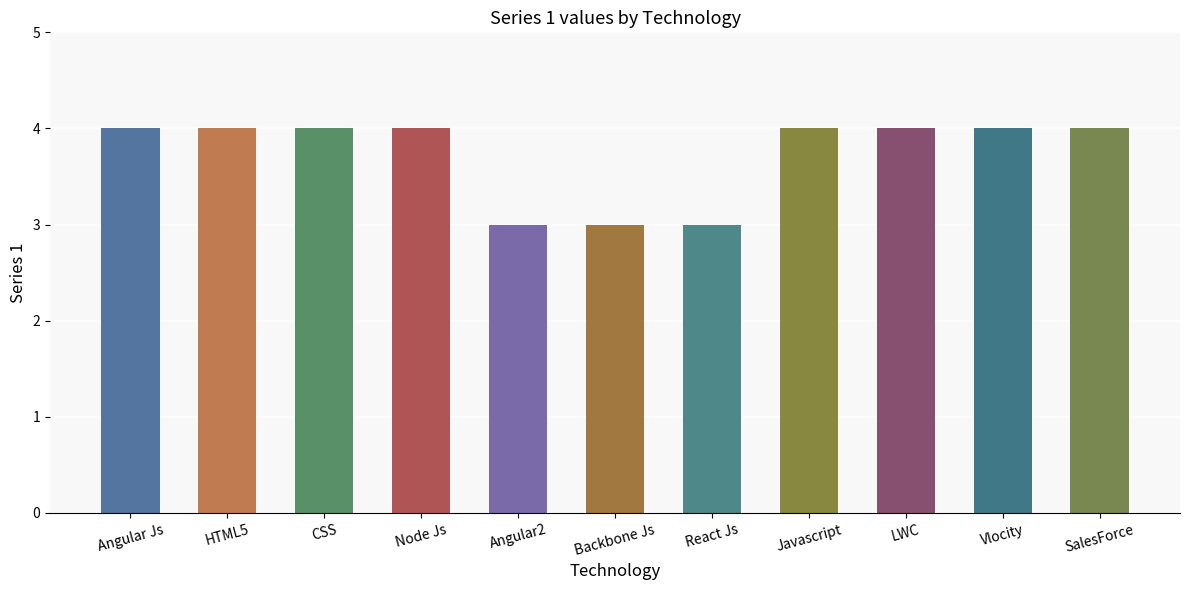

What is the greatest value displayed?

4